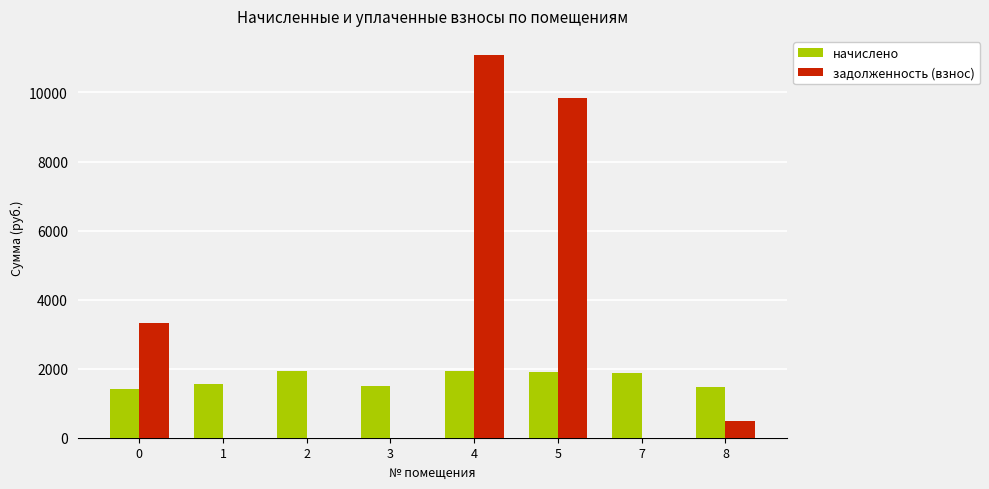

What is the sum of the начислено values at 3 and 4?

3405.7